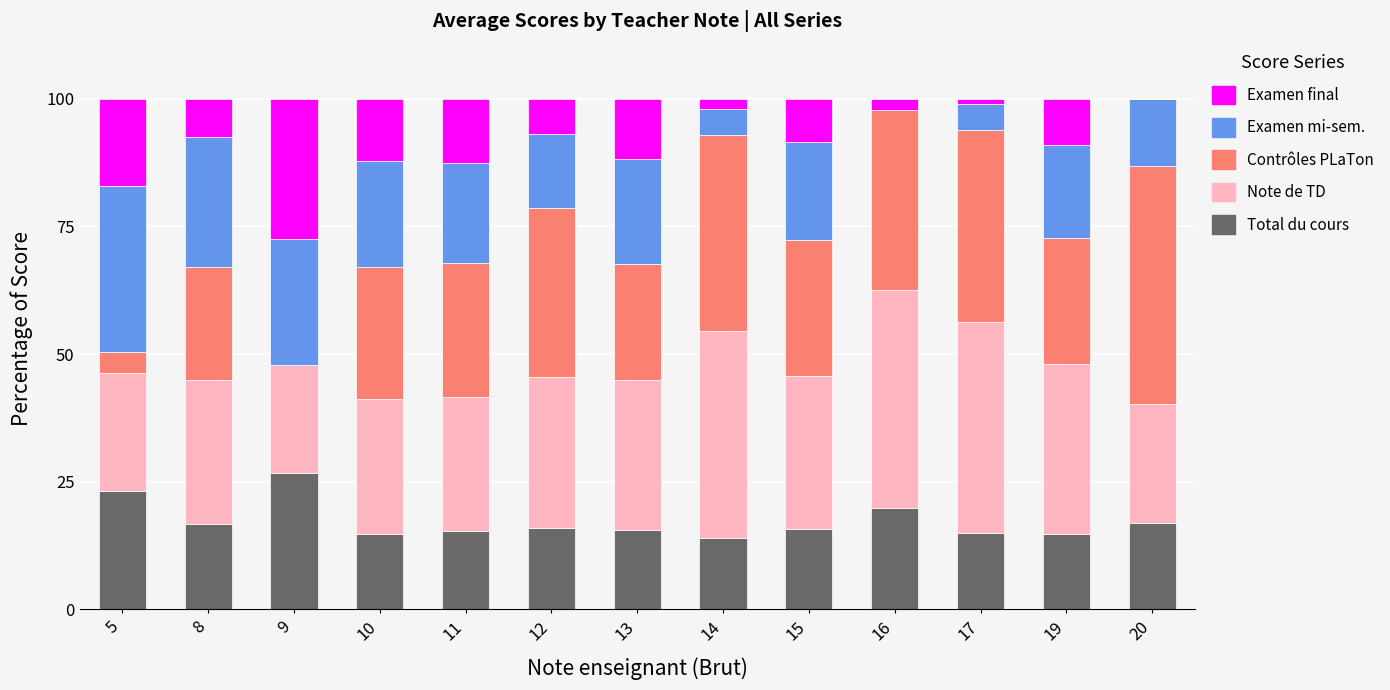

Count the number of categories in the chart.

13